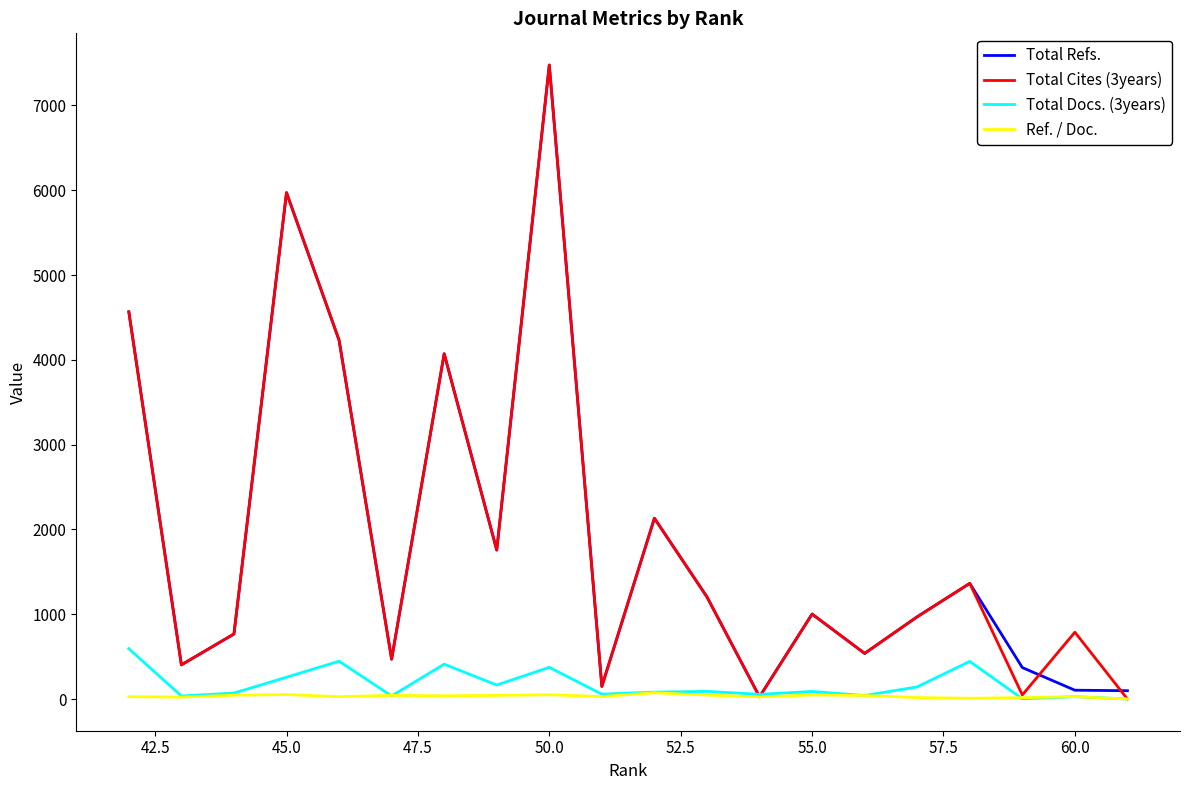

True or false: Ref. / Doc. and Total Docs. (3years) cross at least once.

True